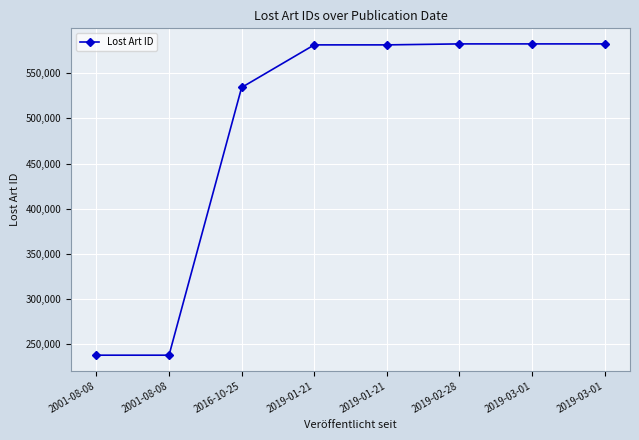

True or false: the data has more than 1 interior local peaks.

False